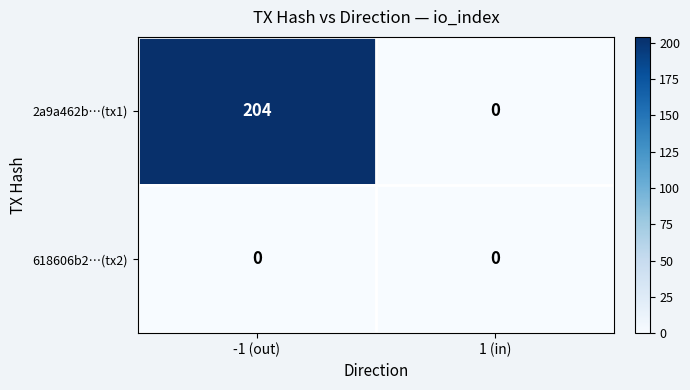

Rank the categories by 2a9a462b…(tx1) value from highest to lowest.

-1 (out), 1 (in)